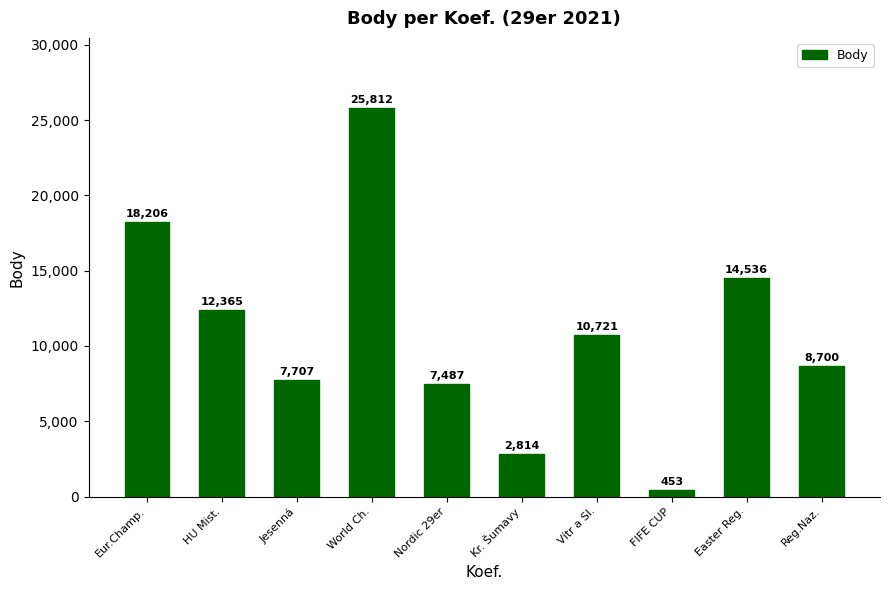

Count the number of data series in this chart.

1